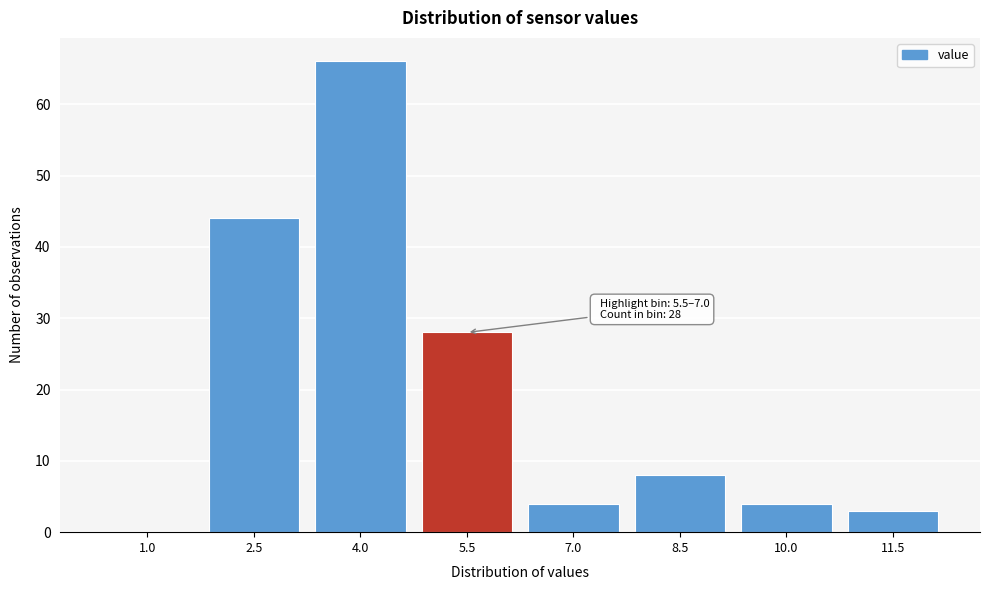

Reading right to left, what are all the values shown in this chart?

11.5=3	10.0=4	8.5=8	7.0=4	5.5=28	4.0=66	2.5=44	1.0=0